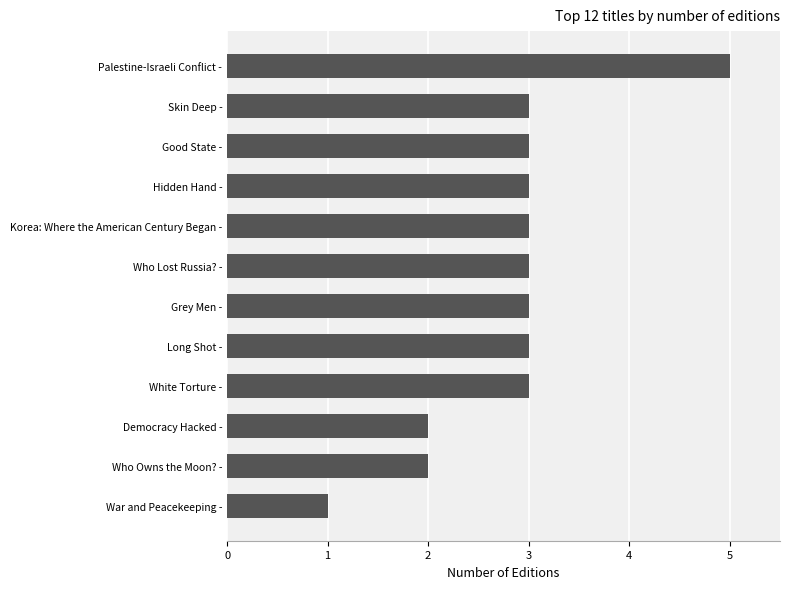

Approximately how many times larger is the value at Skin Deep - compared to Hidden Hand -?

1.0